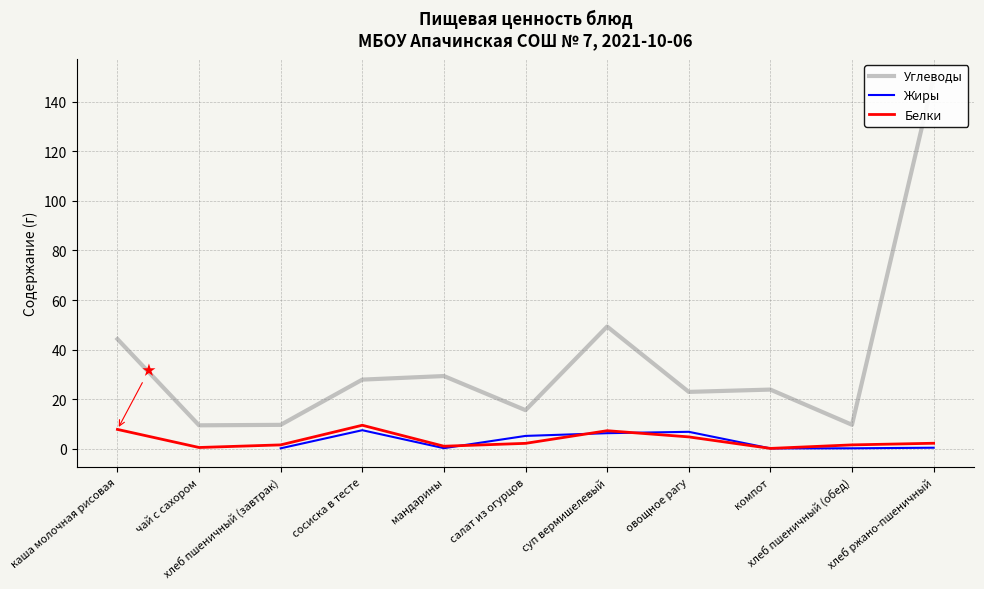

What is the maximum value shown in the chart?

149.8